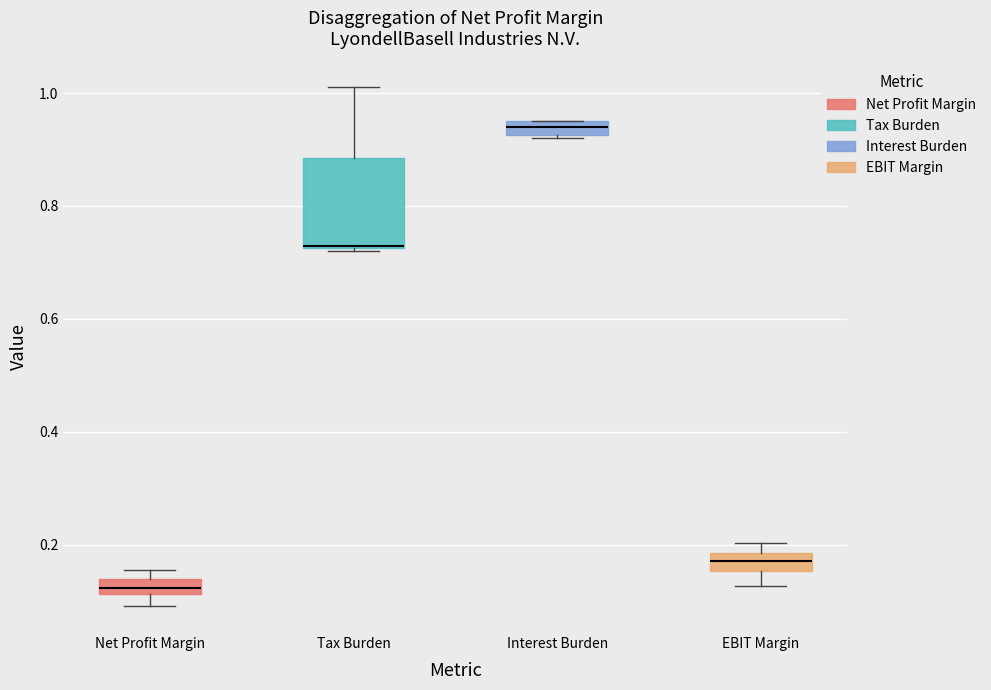

Comparing the boxes themselves (not the whiskers), which one is the tallest?

Tax Burden